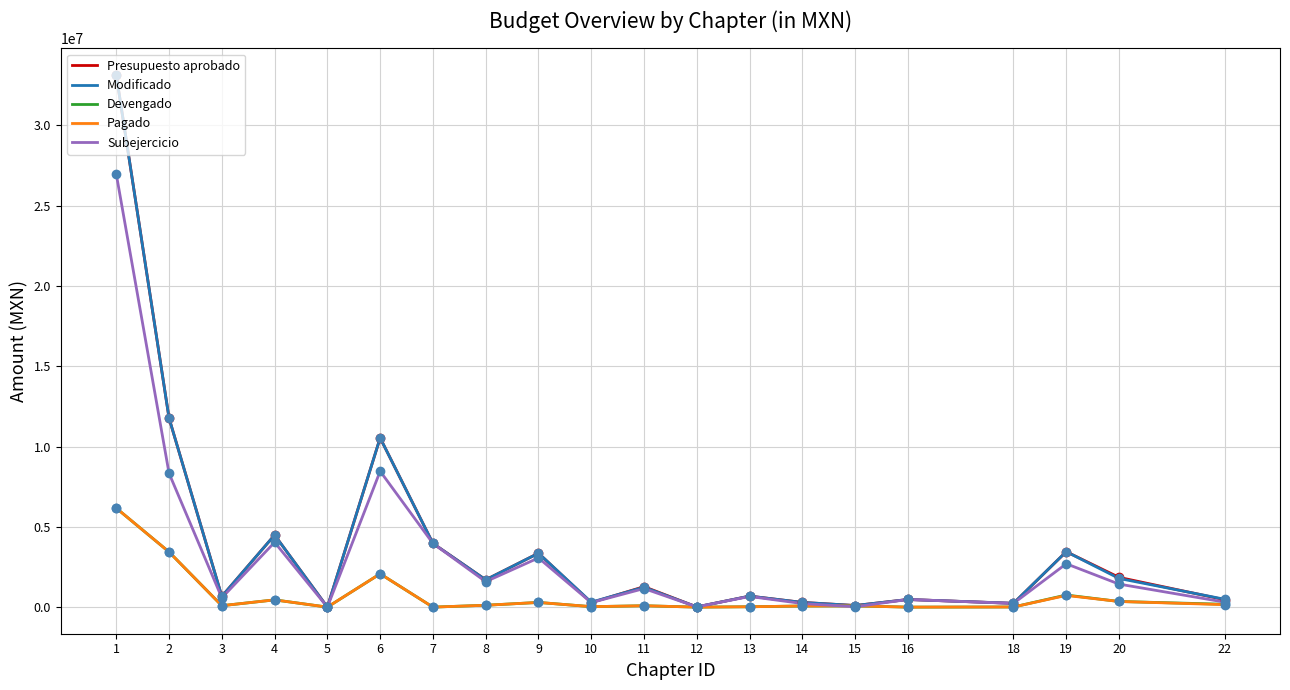

What is the total value across all series at 22?

1593499.3